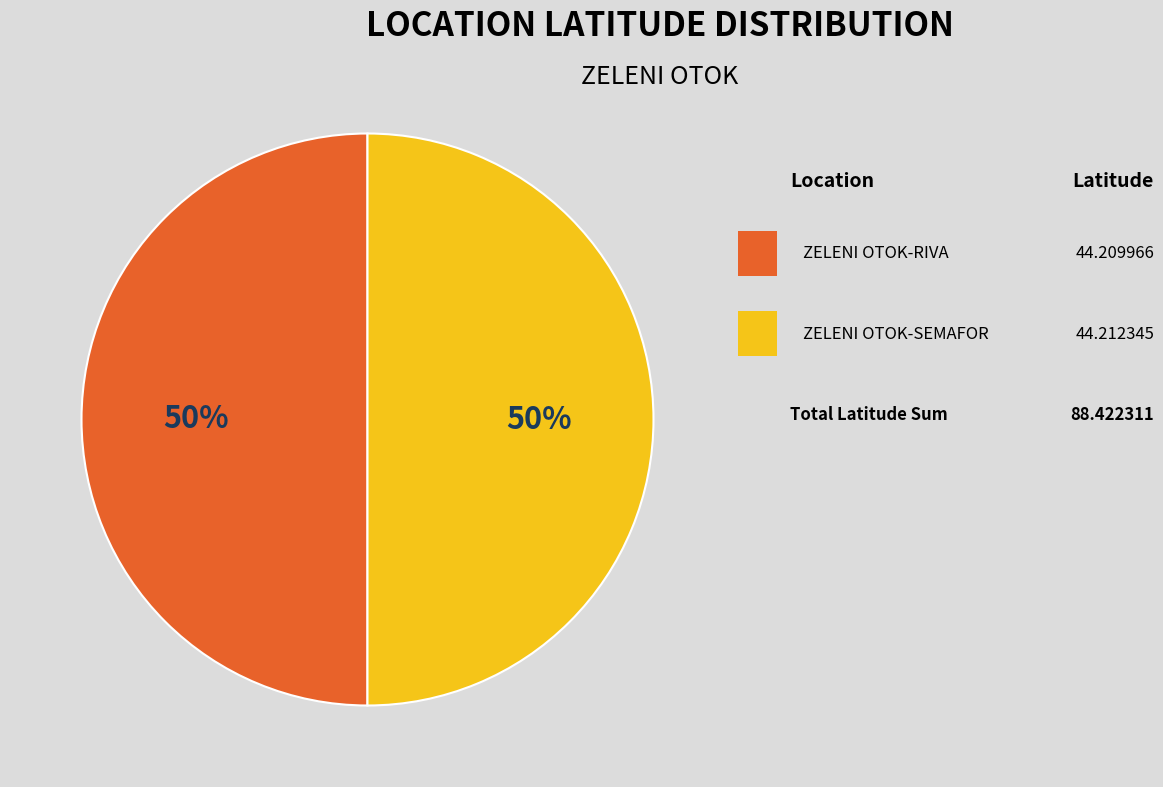

To the nearest percent, what is the average slice percentage?

50%